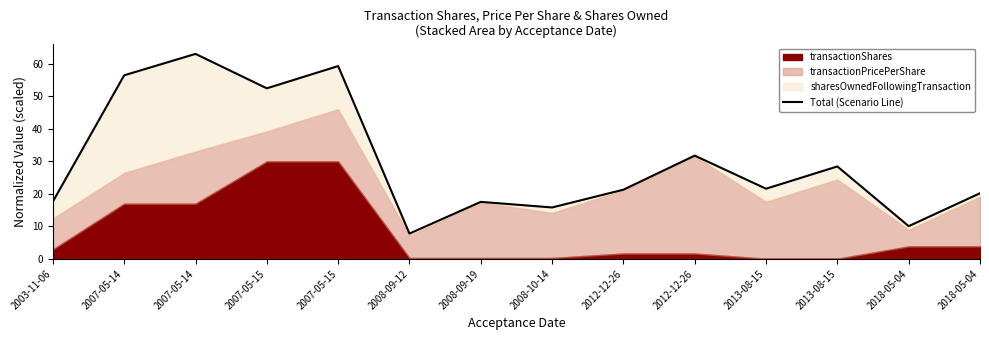

Rank the categories by value from lowest to highest.

2008-09-12, 2018-05-04, 2008-10-14, 2008-09-19, 2003-11-06, 2018-05-04, 2012-12-26, 2013-08-15, 2013-08-15, 2012-12-26, 2007-05-15, 2007-05-14, 2007-05-15, 2007-05-14